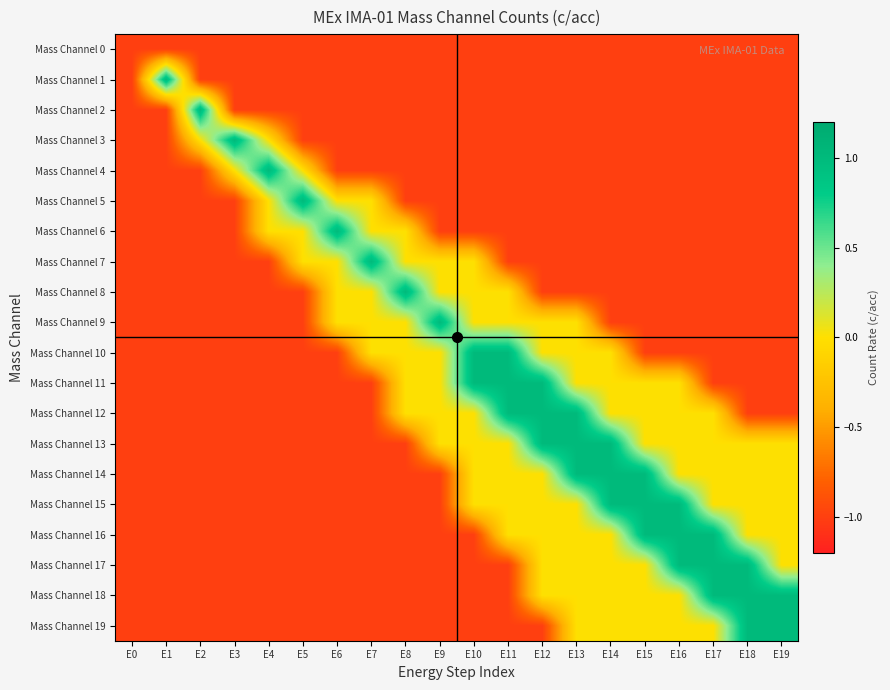

List the series in order of their peak value, lowest first.

Mass Channel 0, Mass Channel 1, Mass Channel 2, Mass Channel 3, Mass Channel 4, Mass Channel 5, Mass Channel 6, Mass Channel 7, Mass Channel 8, Mass Channel 9, Mass Channel 10, Mass Channel 11, Mass Channel 12, Mass Channel 13, Mass Channel 14, Mass Channel 15, Mass Channel 16, Mass Channel 17, Mass Channel 18, Mass Channel 19